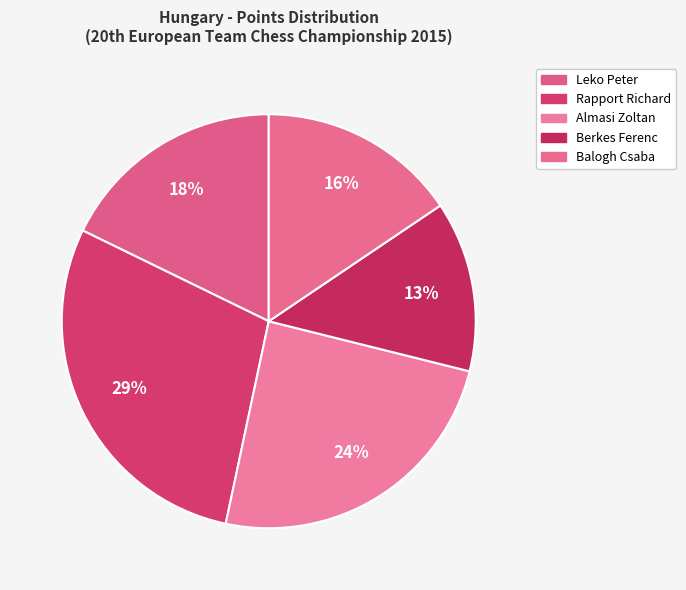

How many segments does this pie chart have?

5